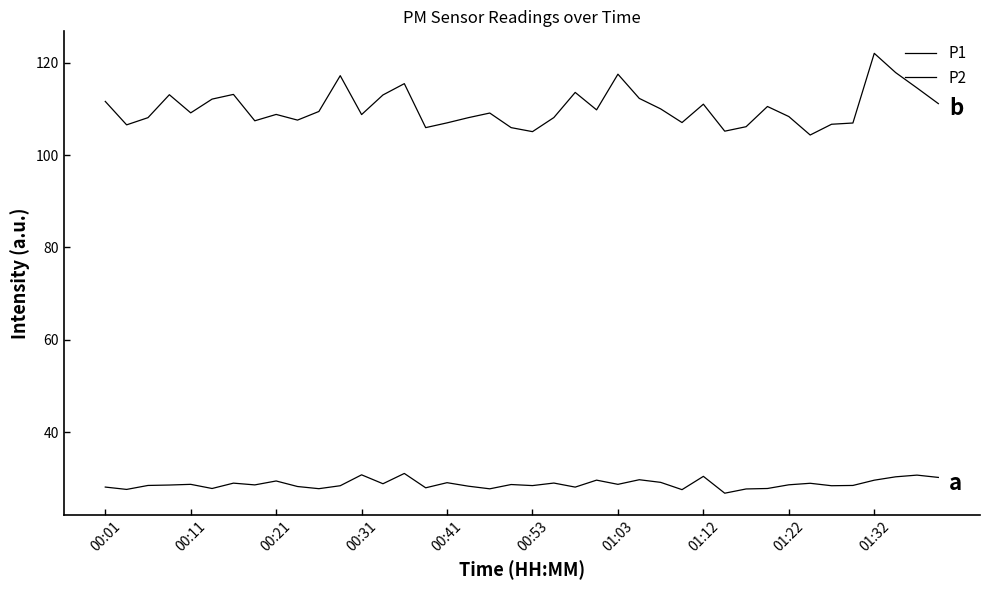

How many lines are shown in the chart?

2